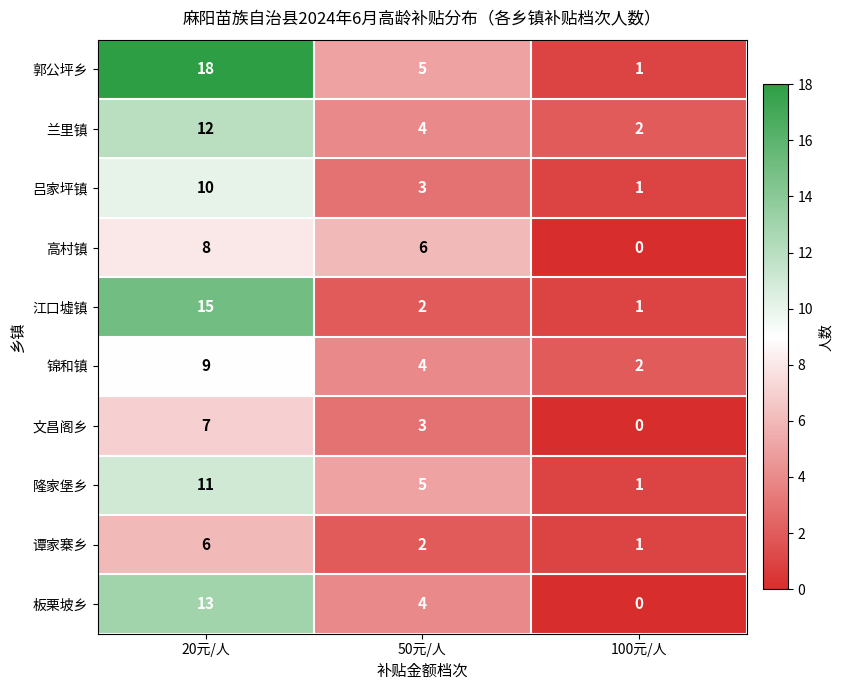

At how many categories does at least one series exceed 12?

1